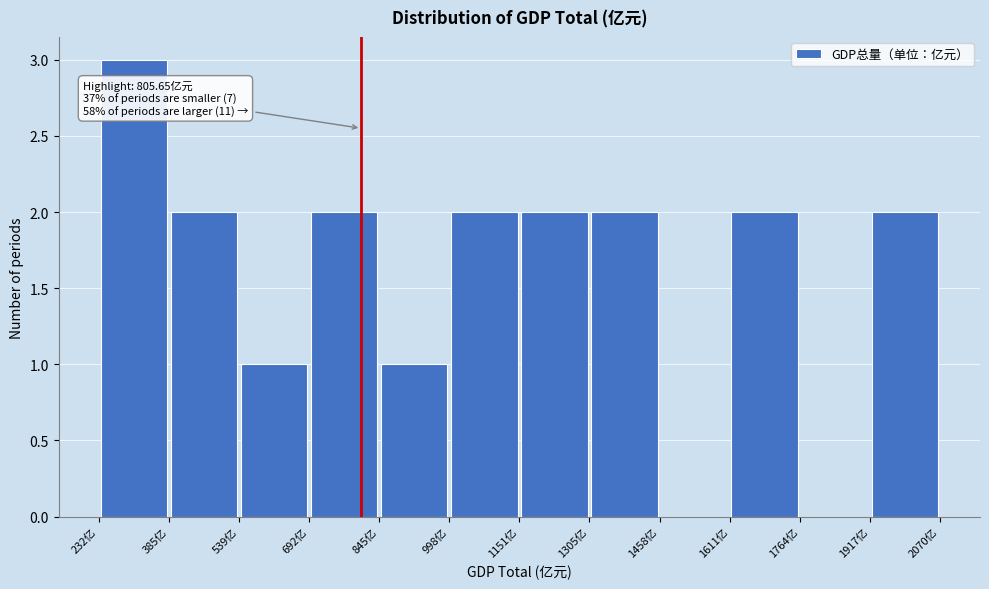

Which range on the x-axis has the tallest bar?

240 to 380